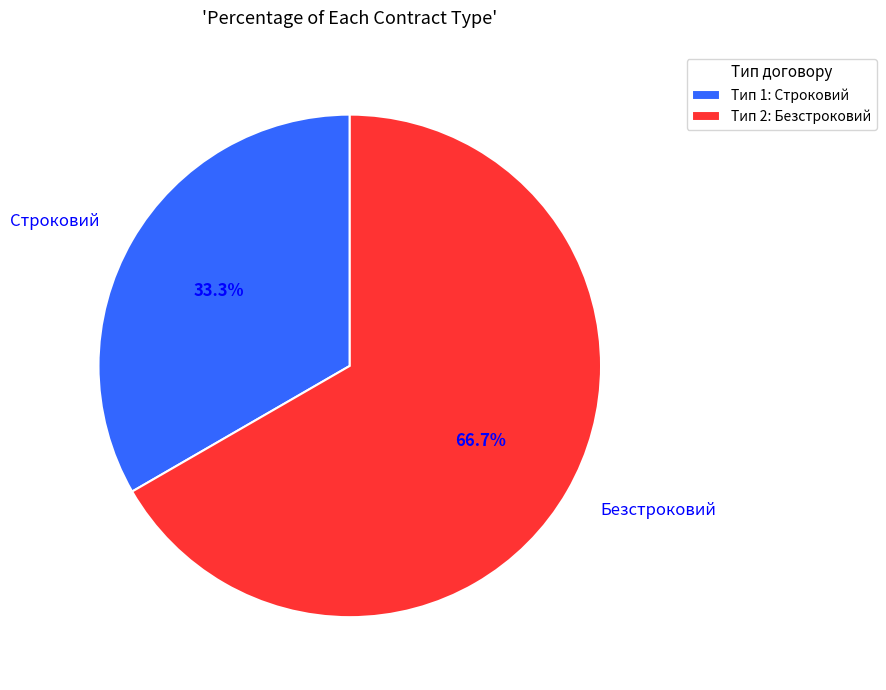

Do Строковий and Безстроковий together represent more than half of the pie?

Yes